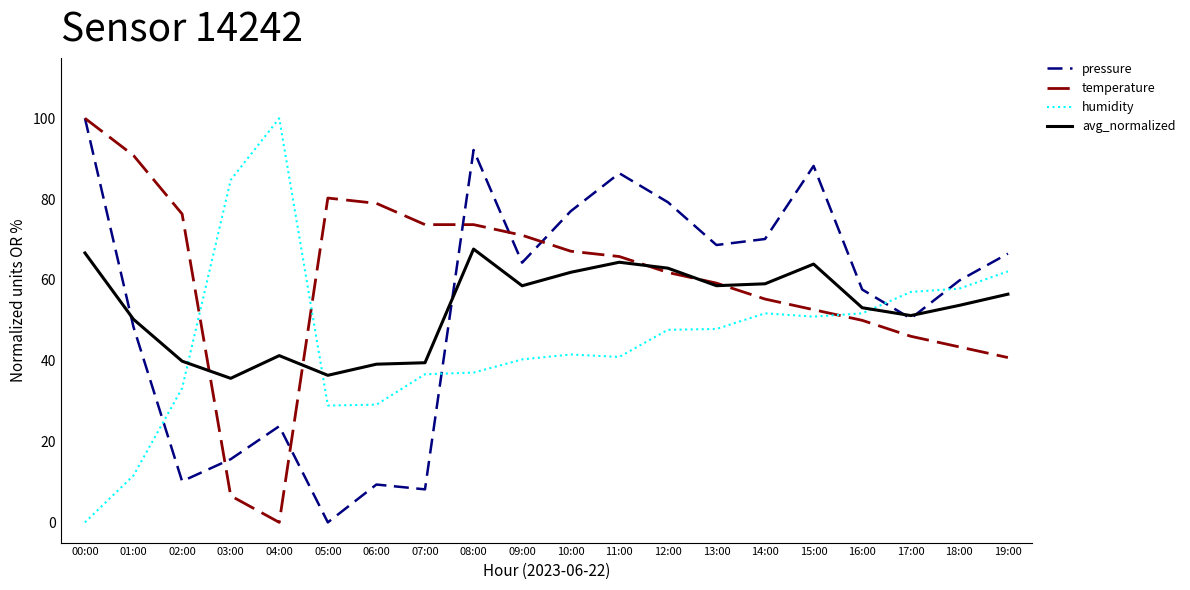

How many values in the humidity series are below 47?

10